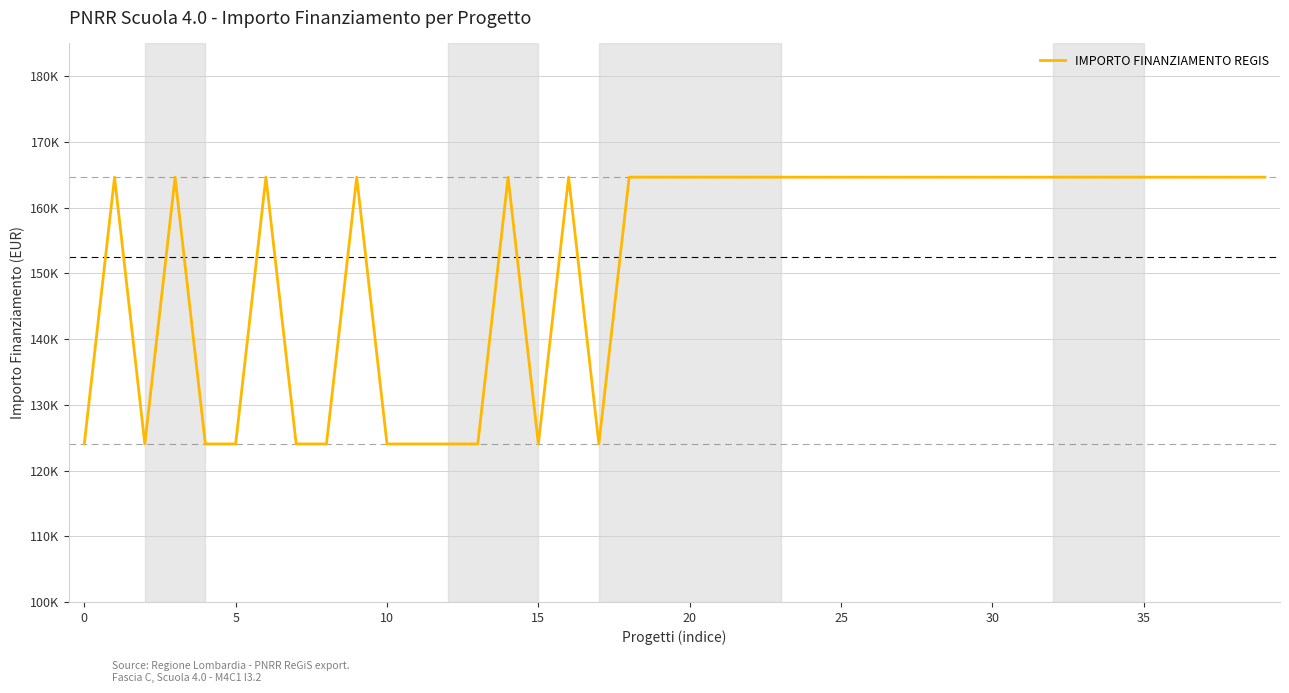

Does the chart have visible grid lines?

Yes